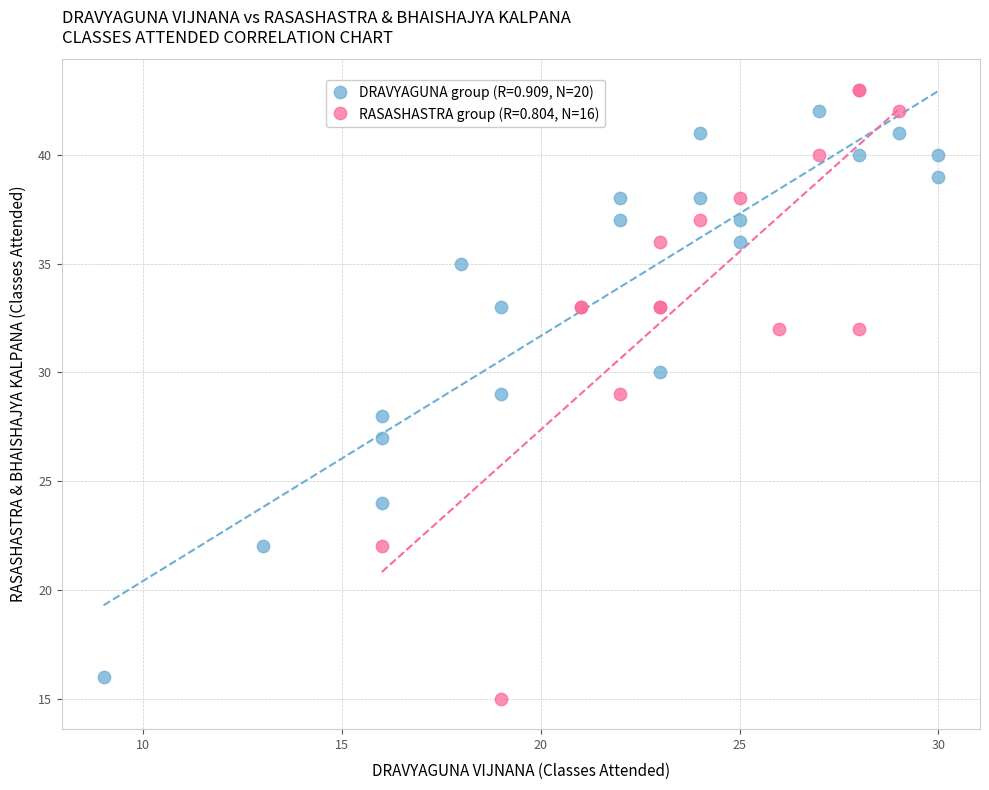

Which series reaches the minimum Y coordinate?

RASASHASTRA group (R=0.804, N=16)